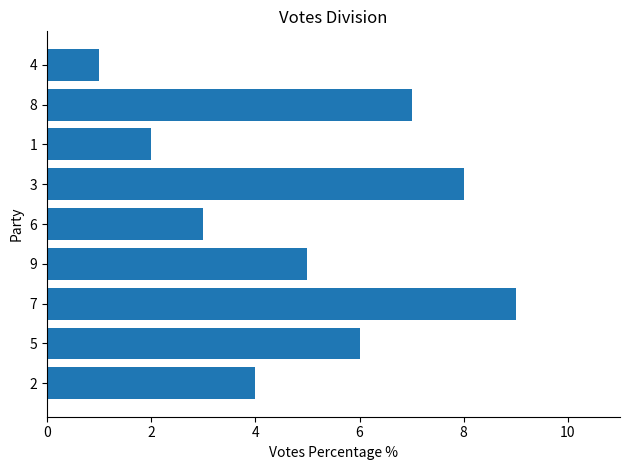

At which label is the value closest to 5?

9